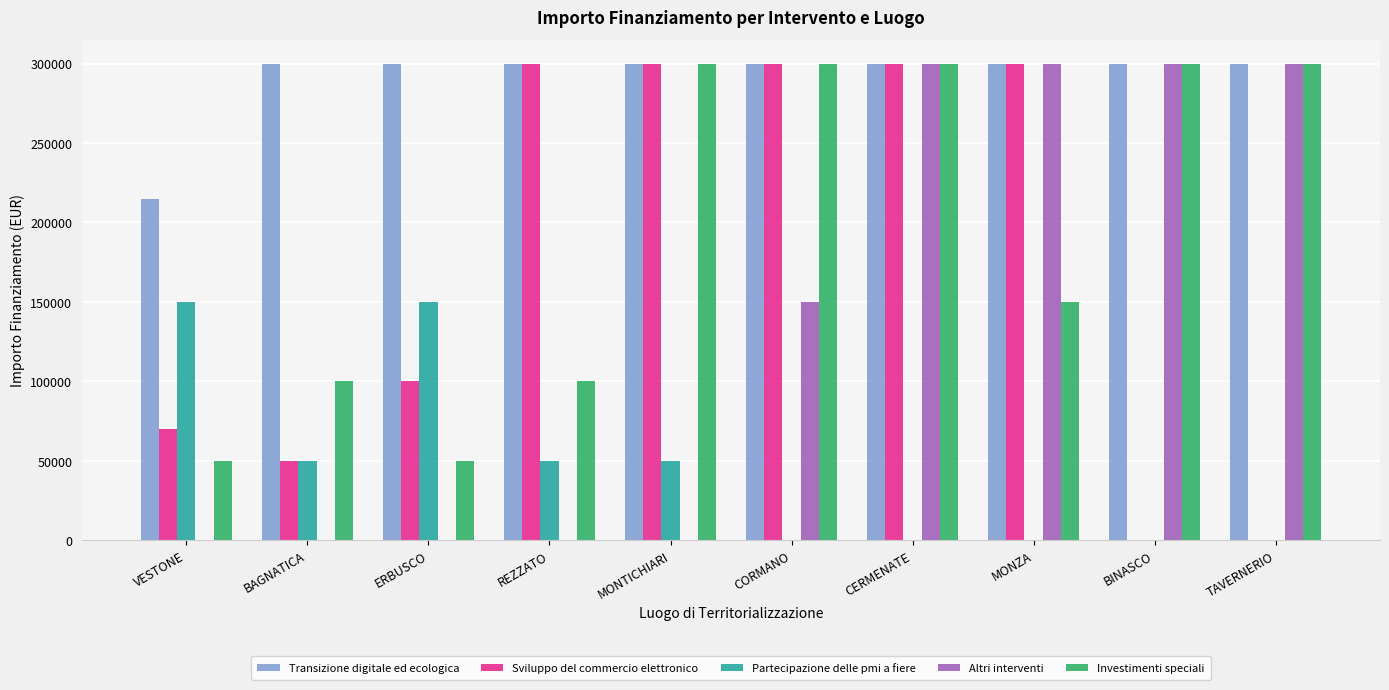

The value of Altri interventi at VESTONE is 0. True or false?

True